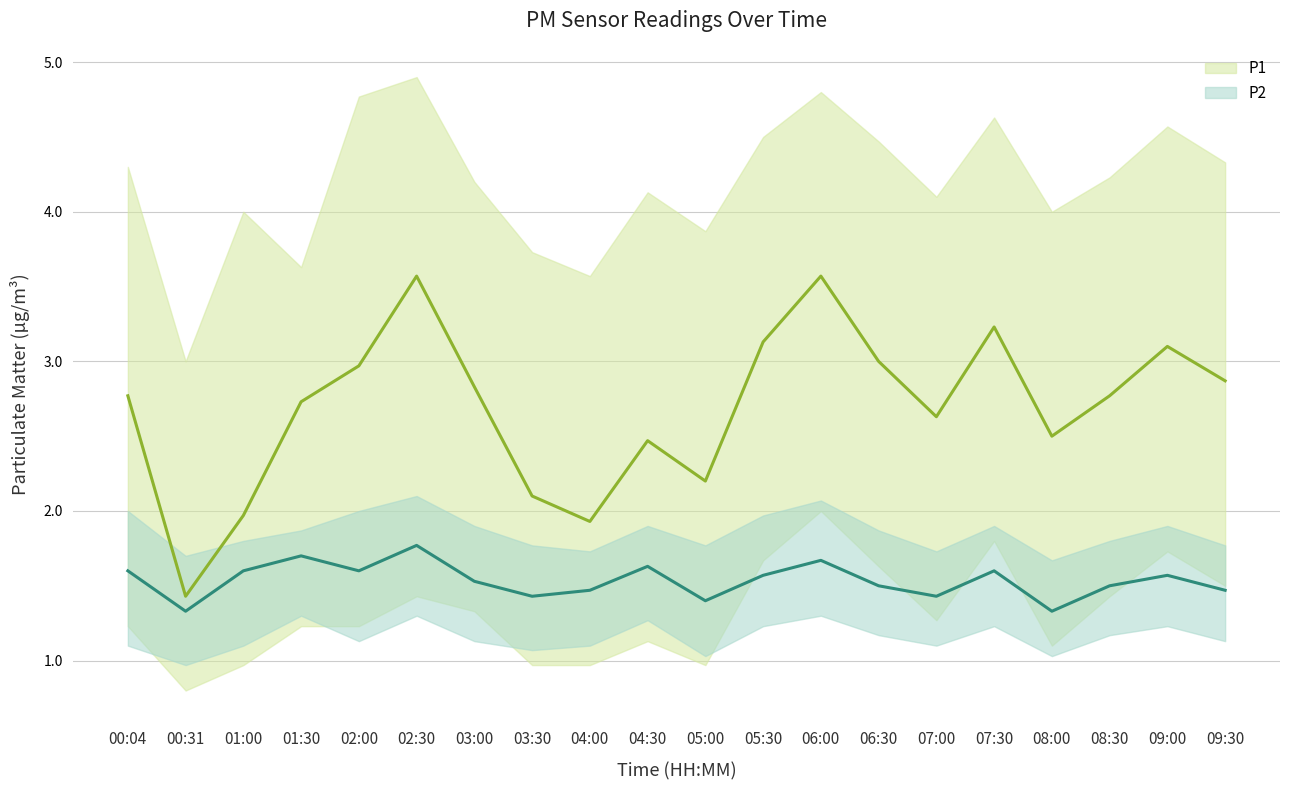

At which category is the sum across all series the highest?

02:30